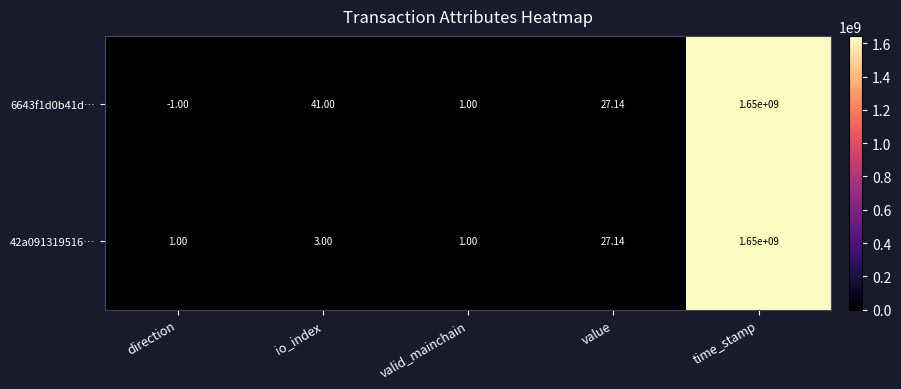

What is the spread (max minus min) of values at io_index?

38.0